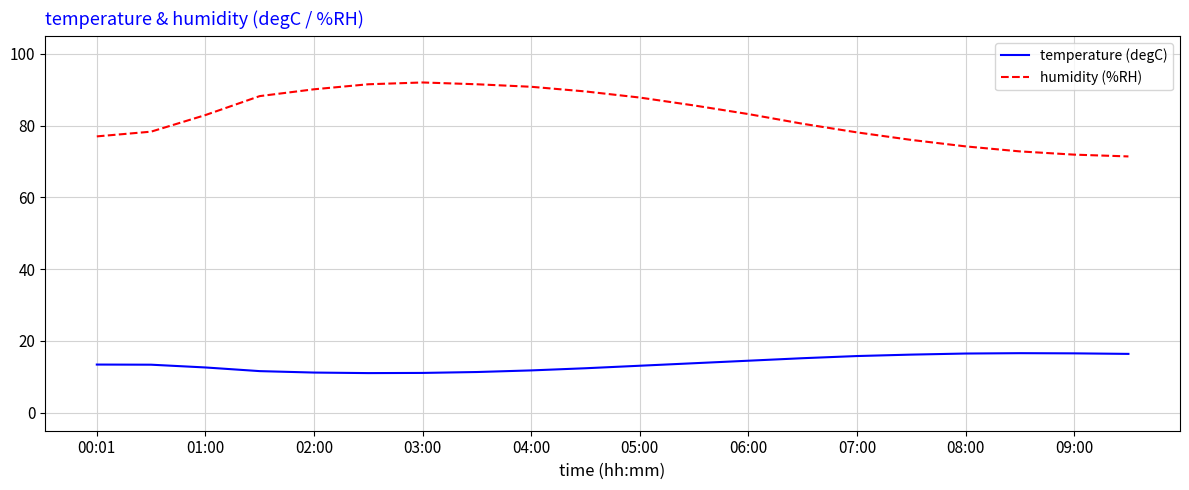

True or false: humidity (%RH) and temperature (degC) cross at least once.

False